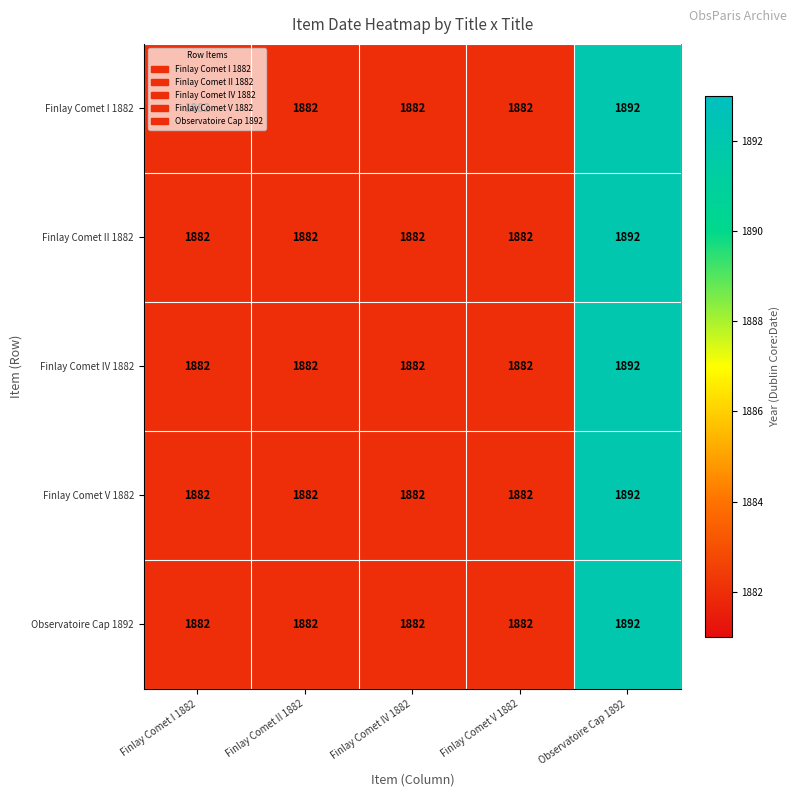

True or false: Observatoire Cap 1892 has a value of 2978 at Observatoire Cap 1892.

False